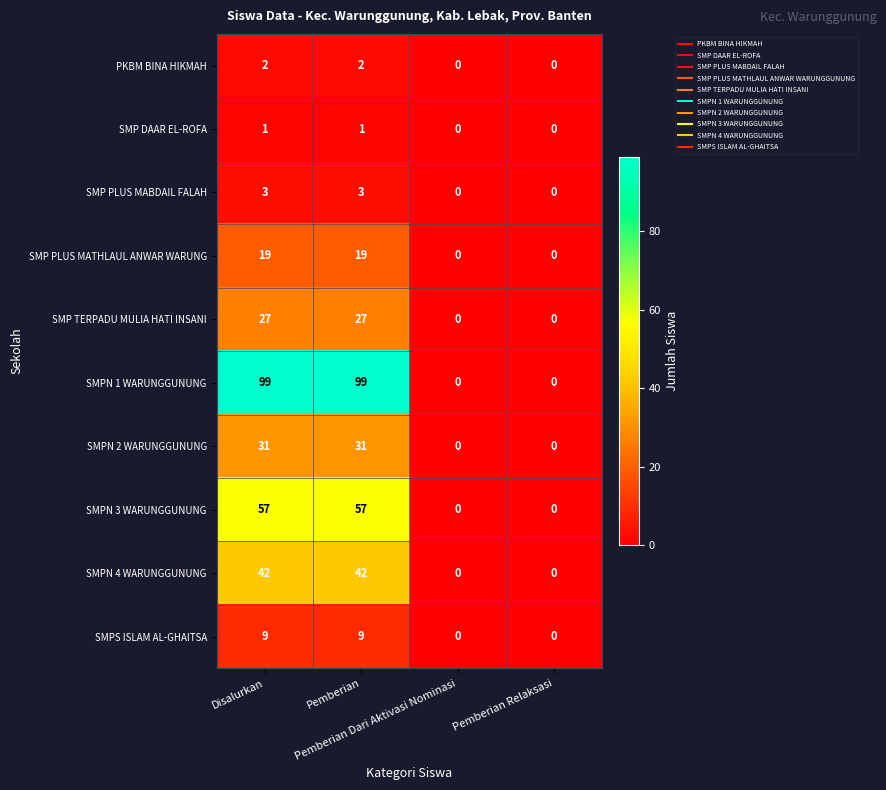

Which series has the largest range (max minus min)?

SMPN 1 WARUNGGUNUNG